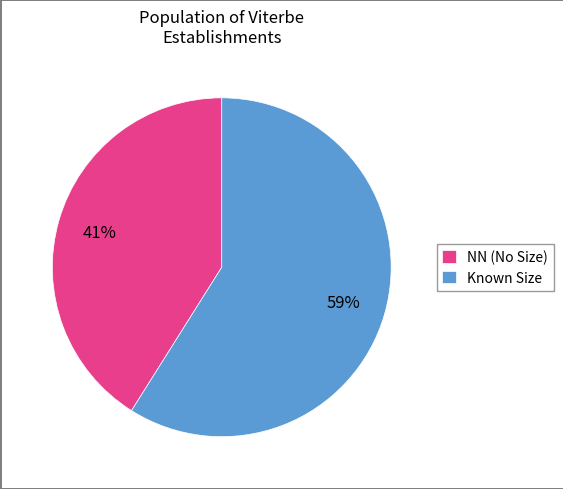

Combined, do Known Size and NN (No Size) account for over 50%?

Yes